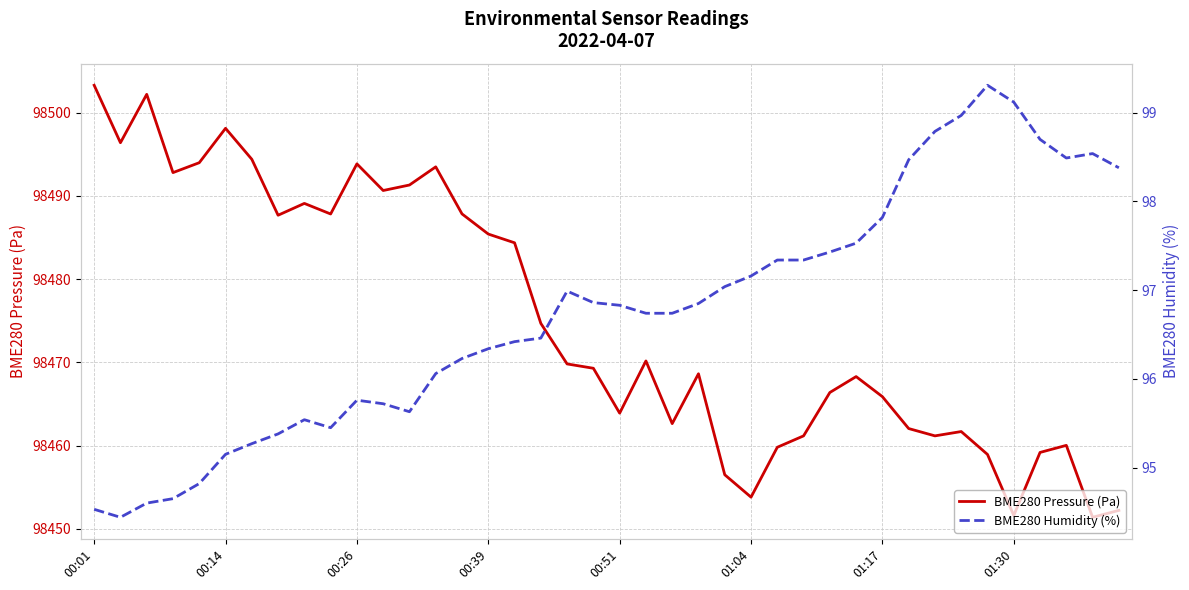

What is the sum of the BME280 Humidity (%) values at 23 and 34?

196.2